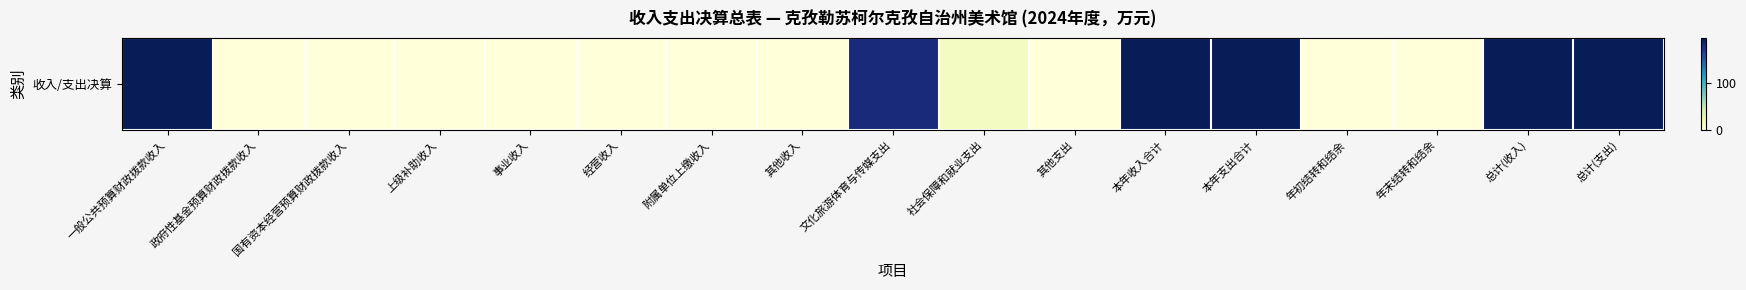

Reading left to right, what are all the values shown in this chart?

196.2	0.4	0.0	0.0	0.0	0.0	0.0	0.0	181.7	14.5	0.4	196.7	196.7	0.3	0.3	197.0	197.0